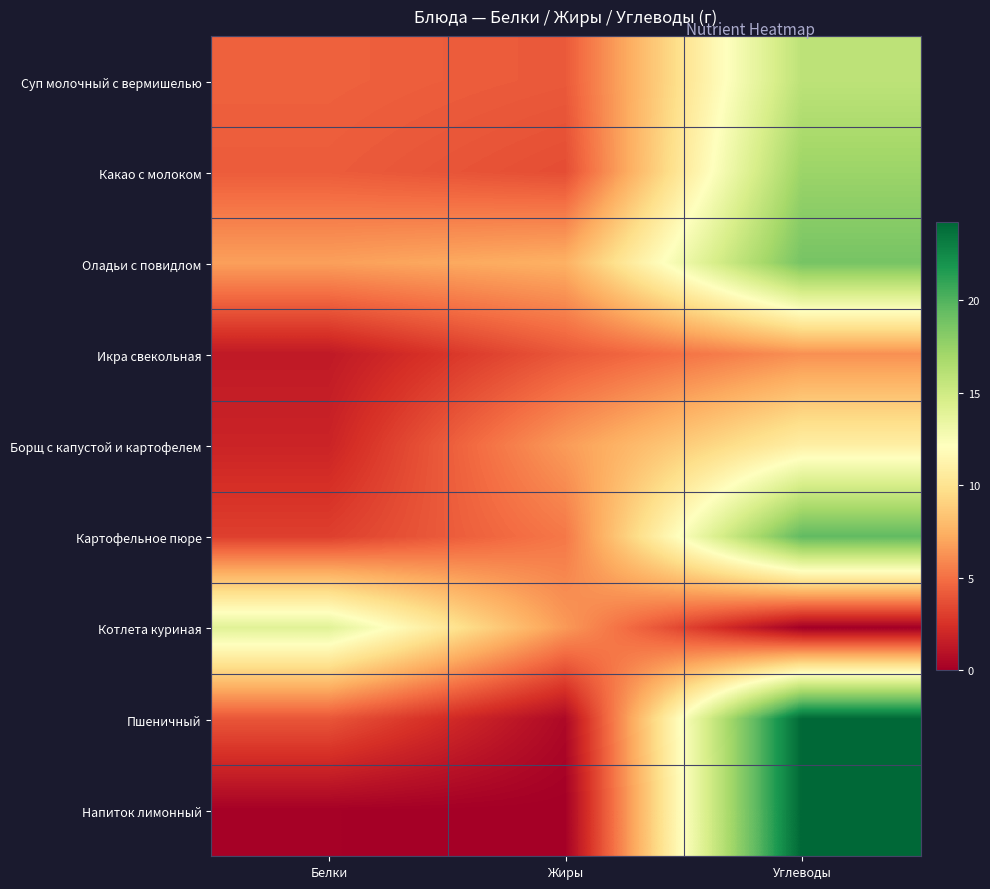

Rank the series at Углеводы from highest to lowest value.

Напиток лимонный, Пшеничный, Картофельное пюре, Оладьи с повидлом, Какао с молоком, Суп молочный с вермишелью, Борщ с капустой и картофелем, Икра свекольная, Котлета куриная